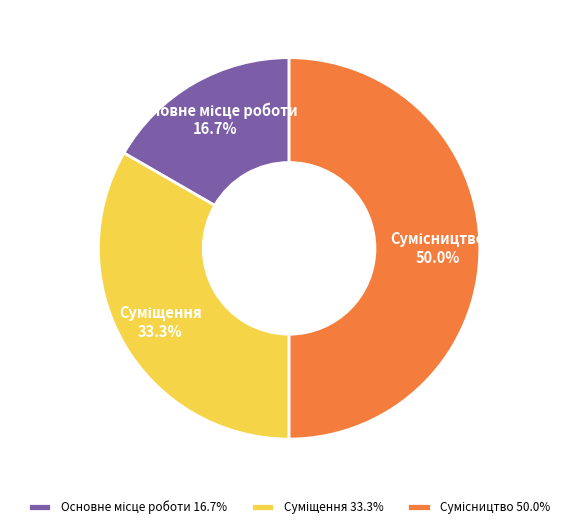

To the nearest percent, what is the combined percentage of Основне місце роботи and Сумісництво?

67%